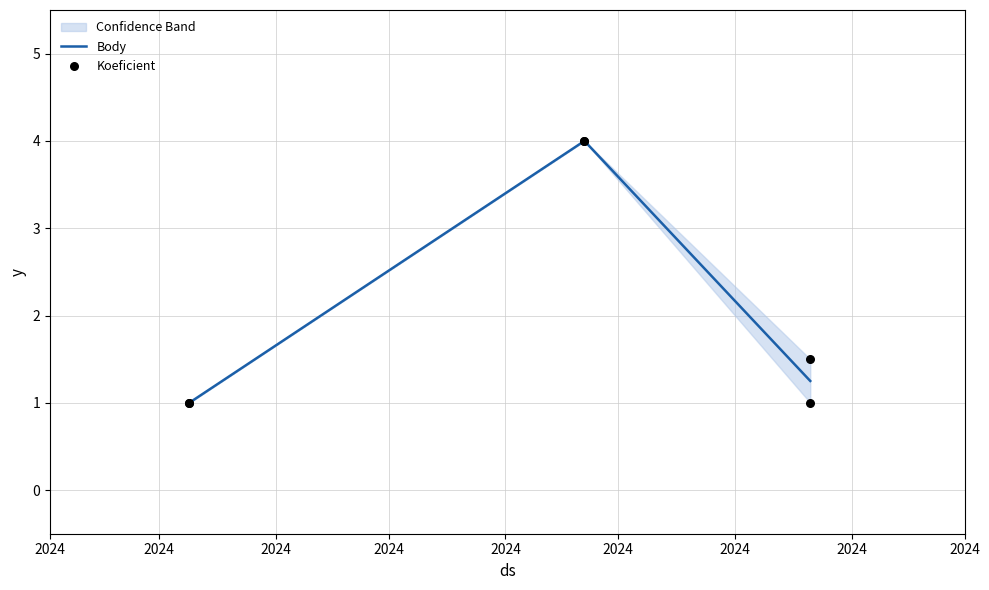

What is the highest value of the Body series?

4.0